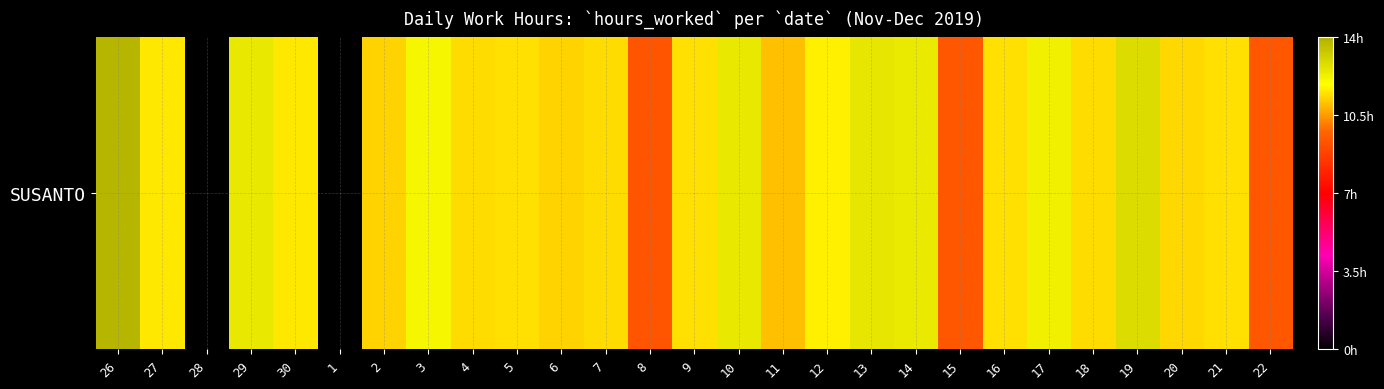

The value at 3 is 12.1. True or false?

True